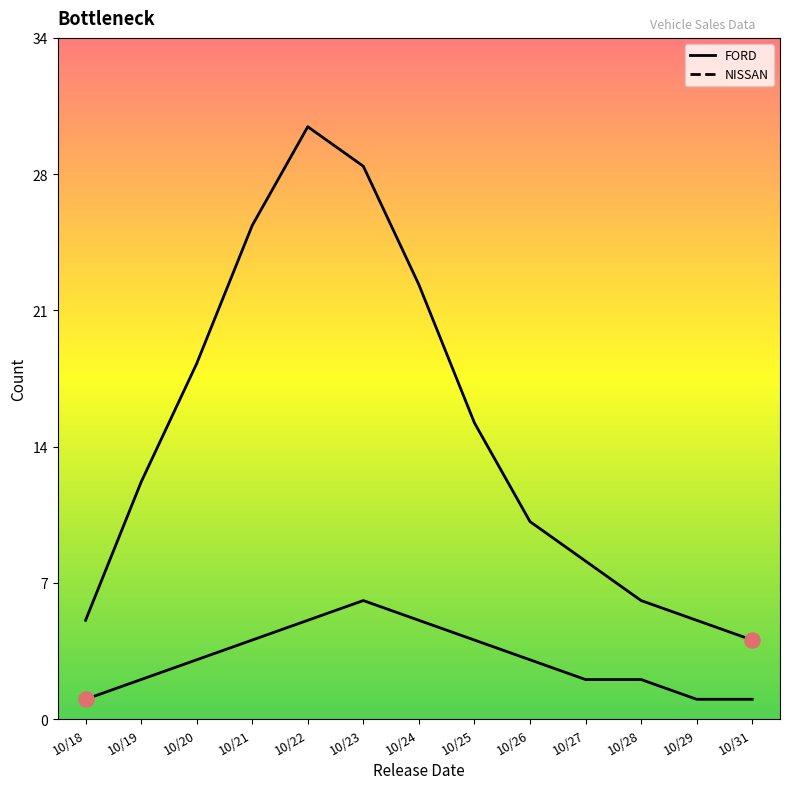

At how many categories does at least one series exceed 3?

13